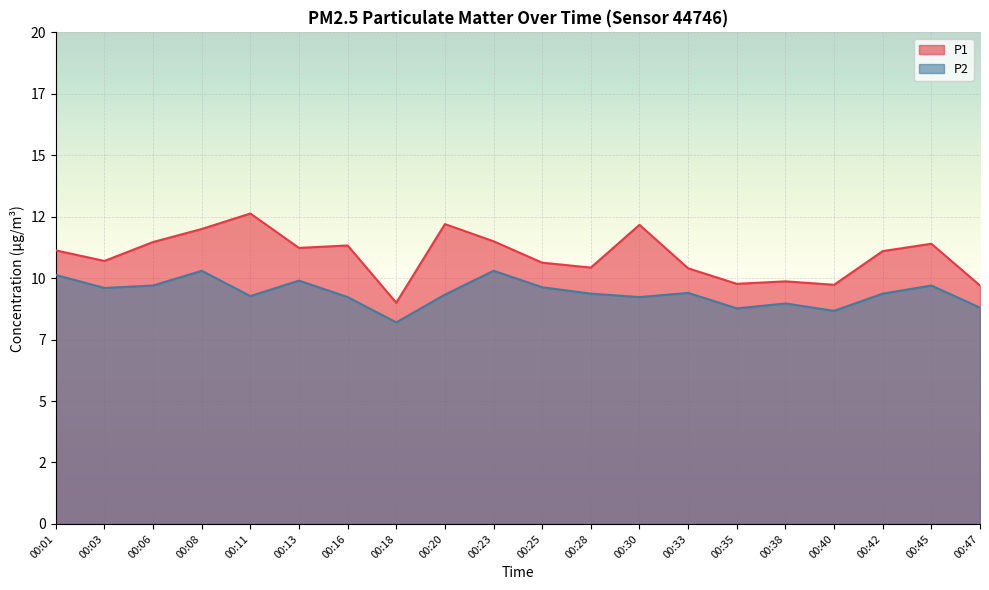

How many interior local valleys does the P1 series have?

6